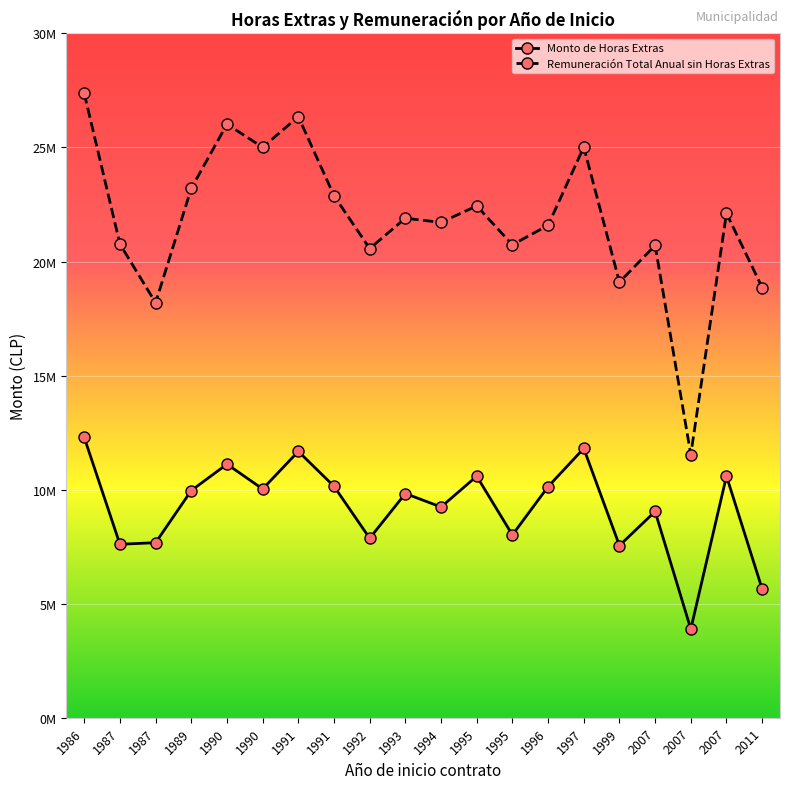

Does the chart have visible grid lines?

Yes